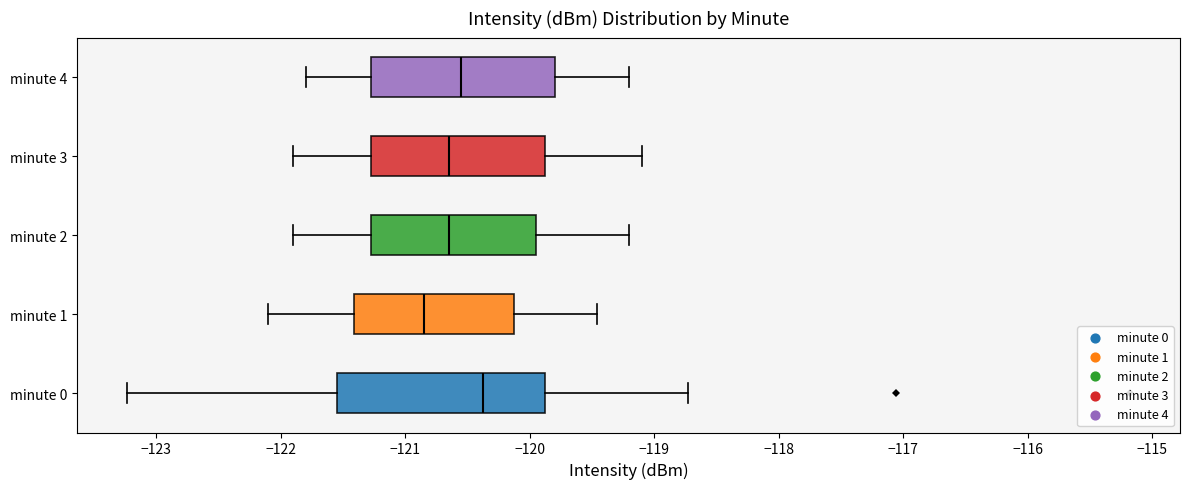

Comparing the boxes themselves (not the whiskers), which one is the widest?

minute 0